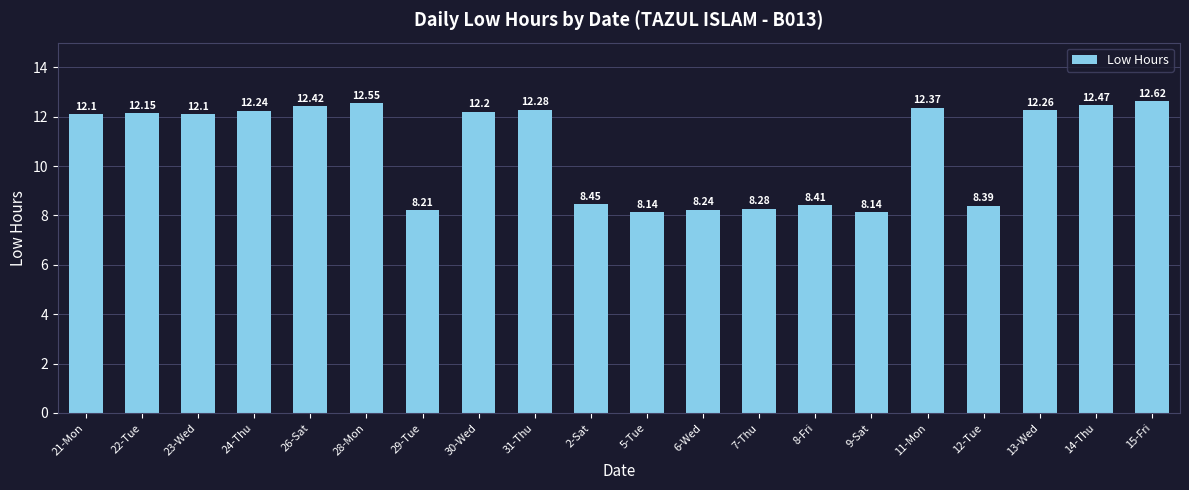

What is the difference between the maximum and minimum values?

4.5